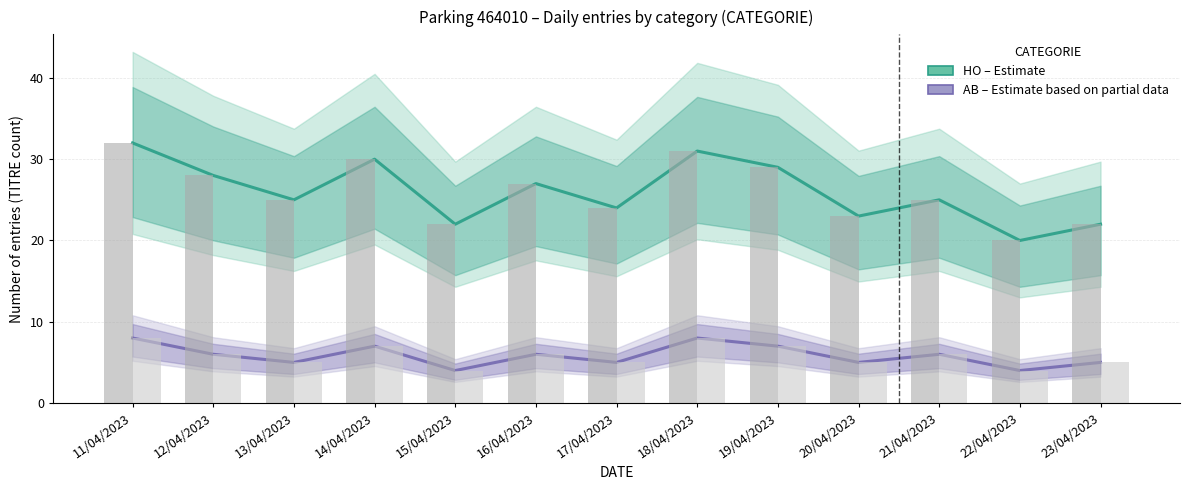

Between 11/04/2023 and 12/04/2023, which series saw the biggest shift?

HO